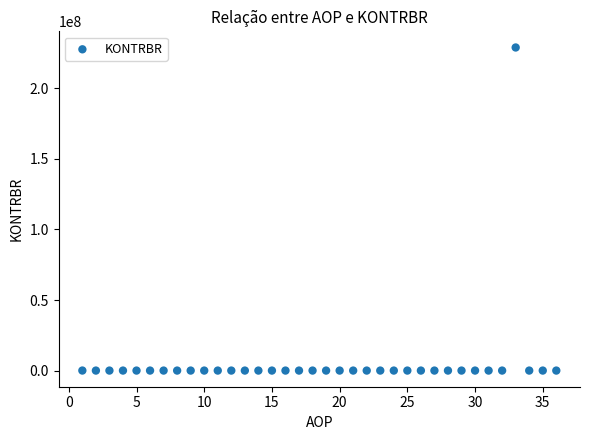

What is the range of Y values (max minus min)?

229001355.6